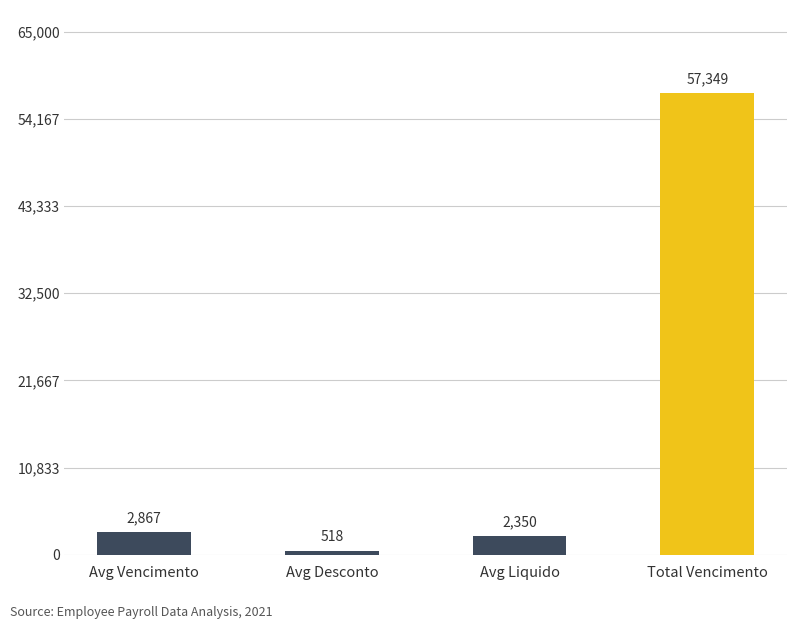

What is the difference between the second highest and minimum values?

2349.6